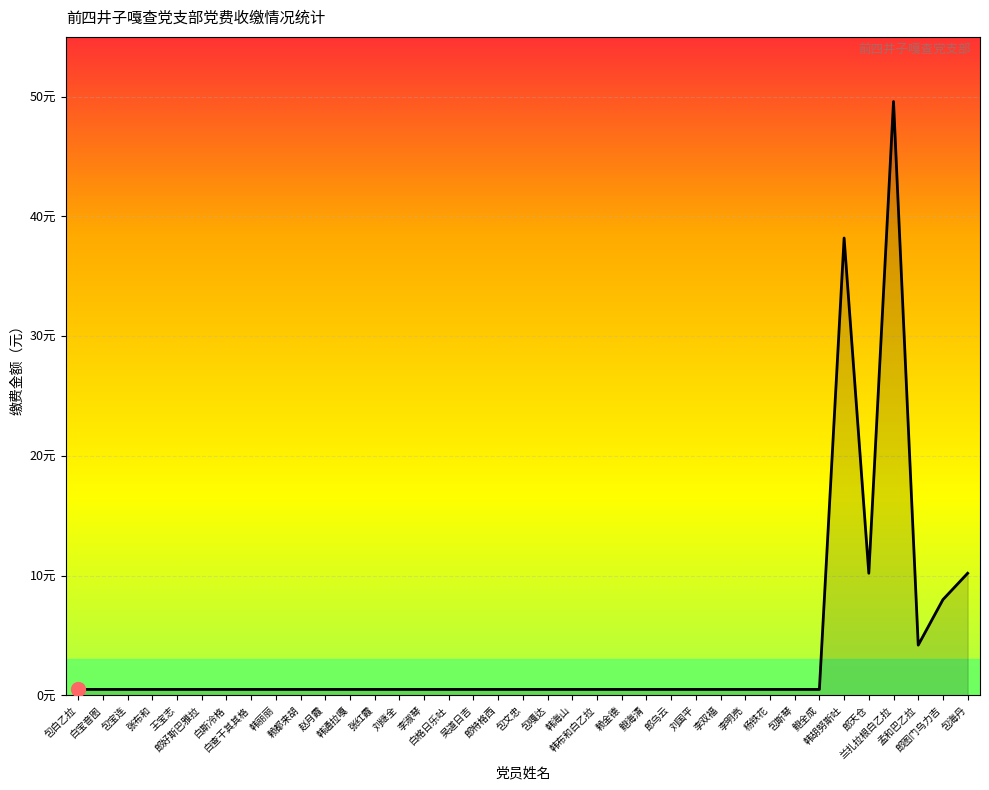

Does the chart have visible grid lines?

Yes